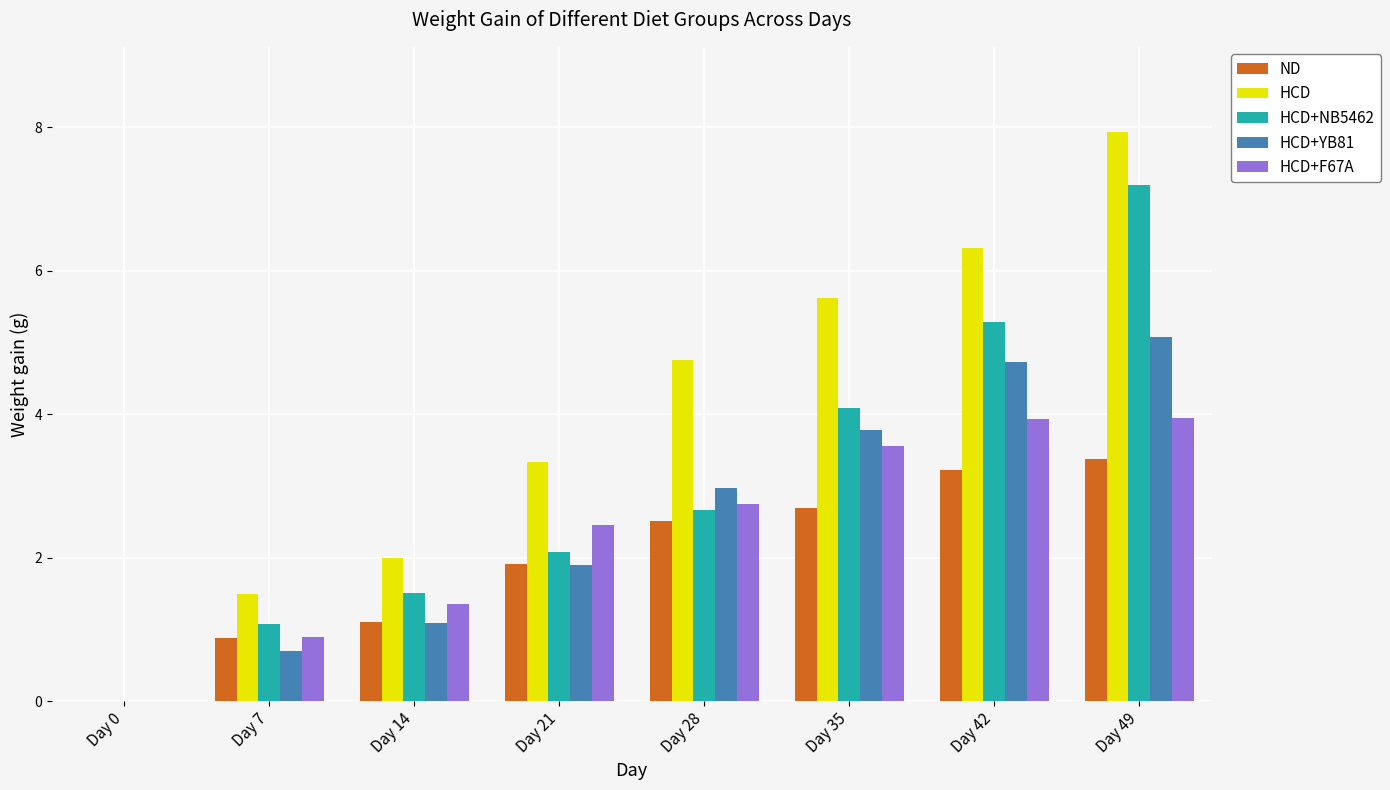

Between Day 28 and Day 42, which series saw the biggest shift?

HCD+NB5462